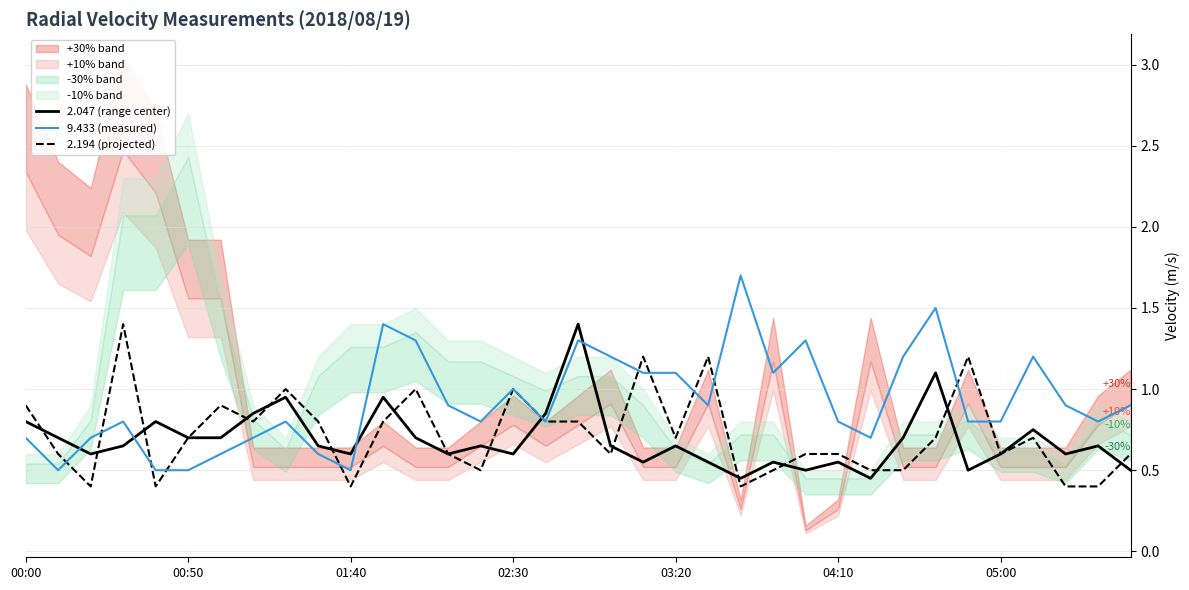

What is the average value of the 9.433 (measured) series?

0.9